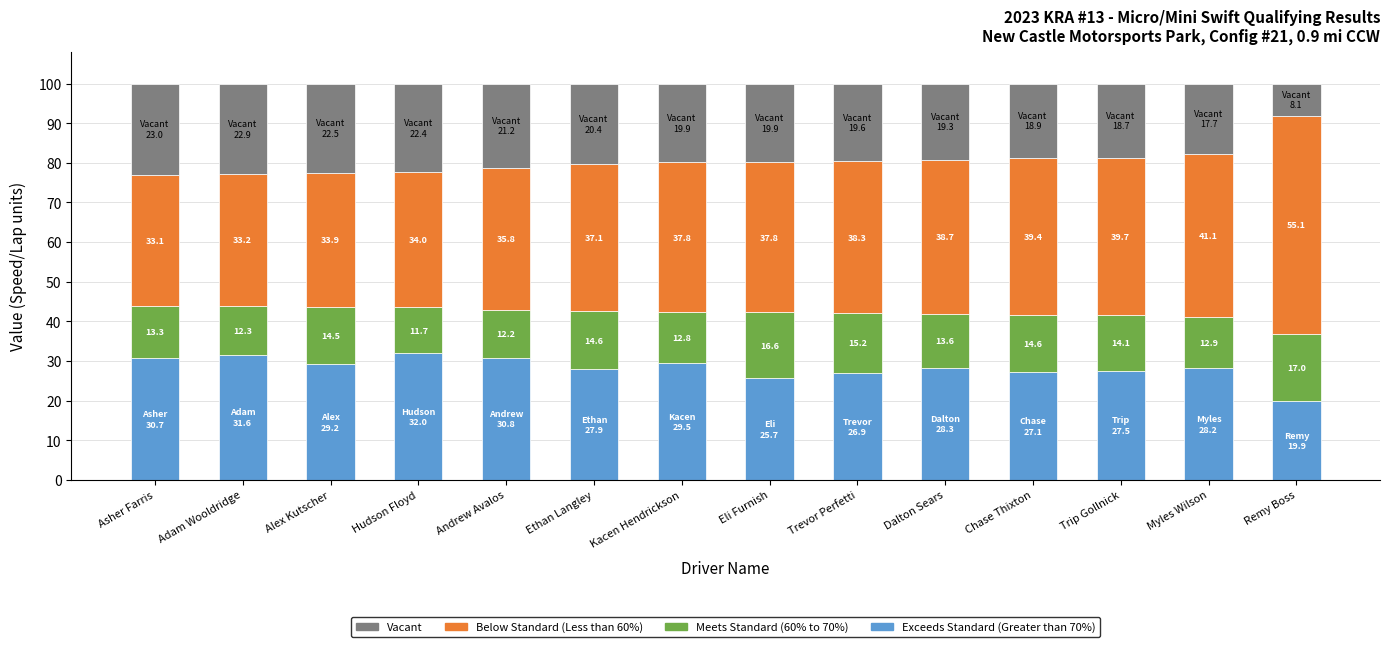

What is the sum of all Exceeds Standard (Greater than 70%) values?

395.3